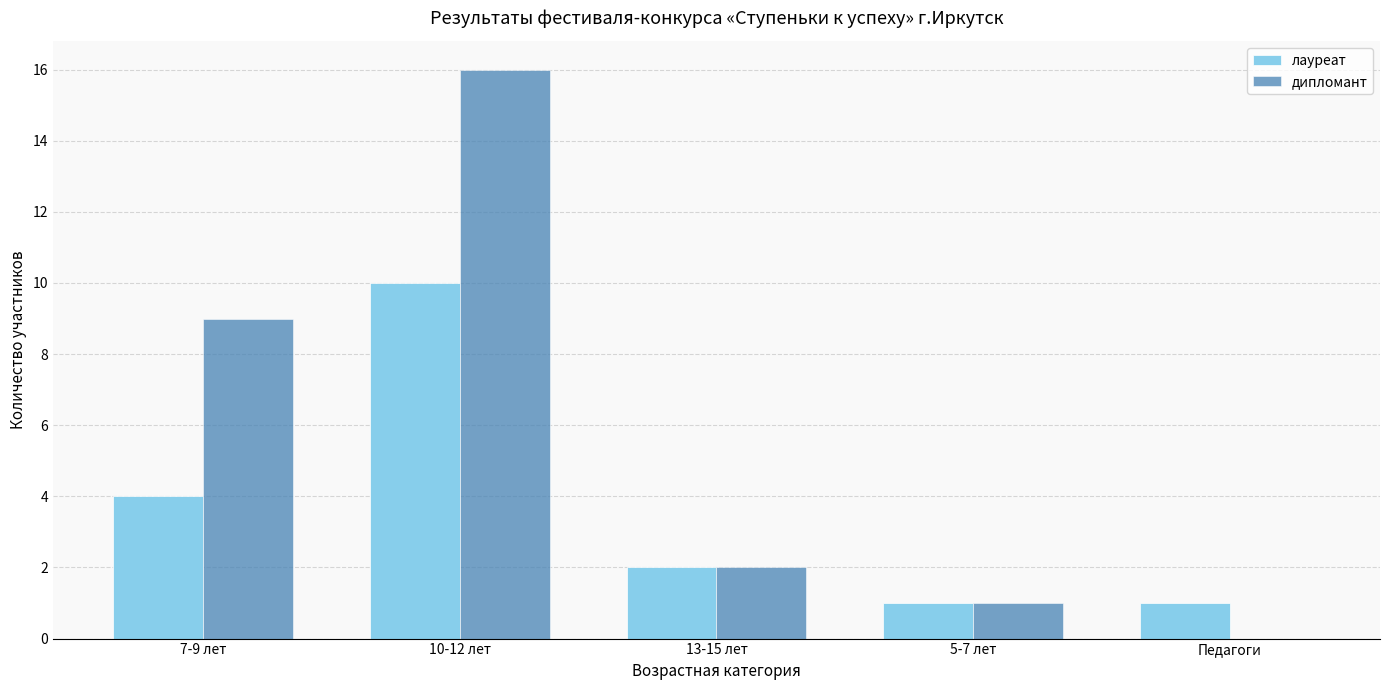

Reading left to right, transcribe all the data shown in this chart.

лауреат: 4	10	2	1	1
дипломант: 9	16	2	1	0